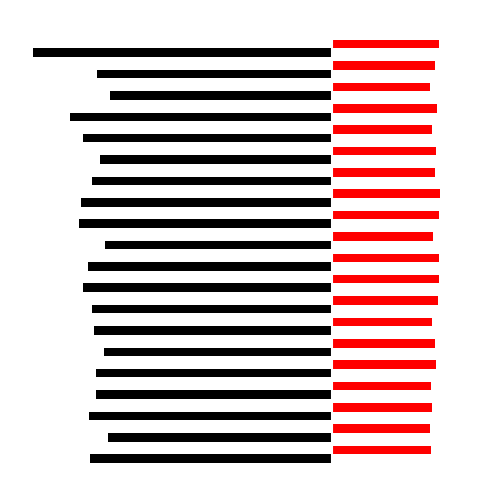

True or false: SDS_P1 has a value of -133.6 at 3.

False